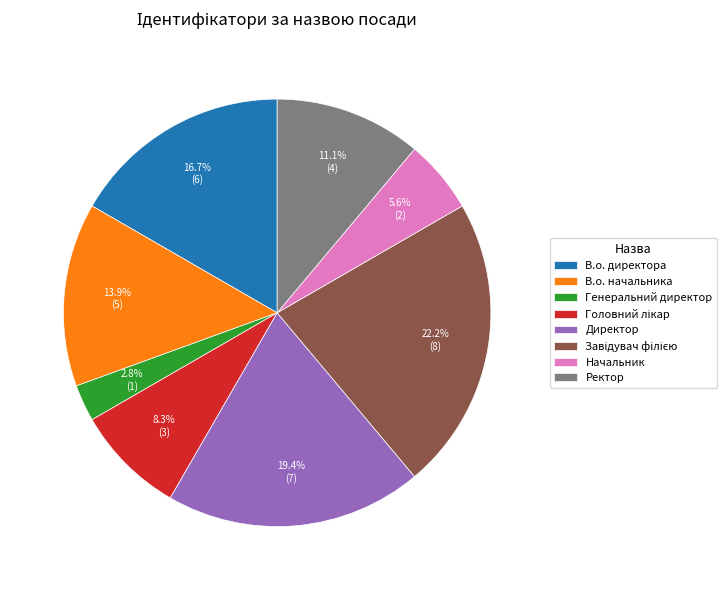

Between Начальник and Директор, which is larger?

Директор